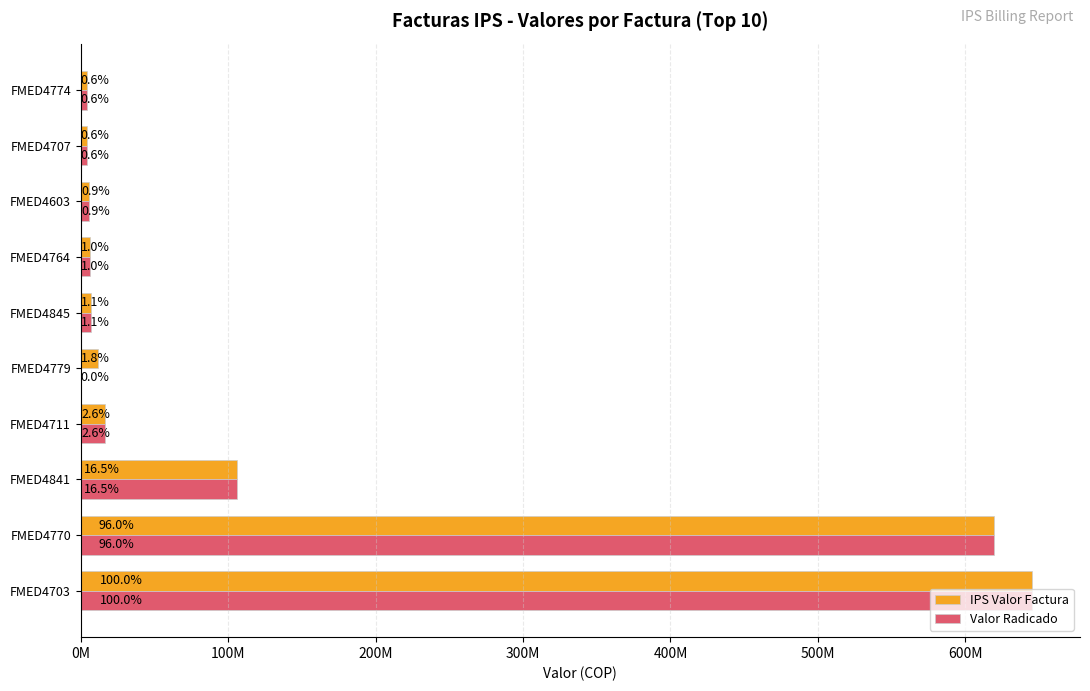

What are all the series names shown in the legend?

IPS Valor Factura, Valor Radicado